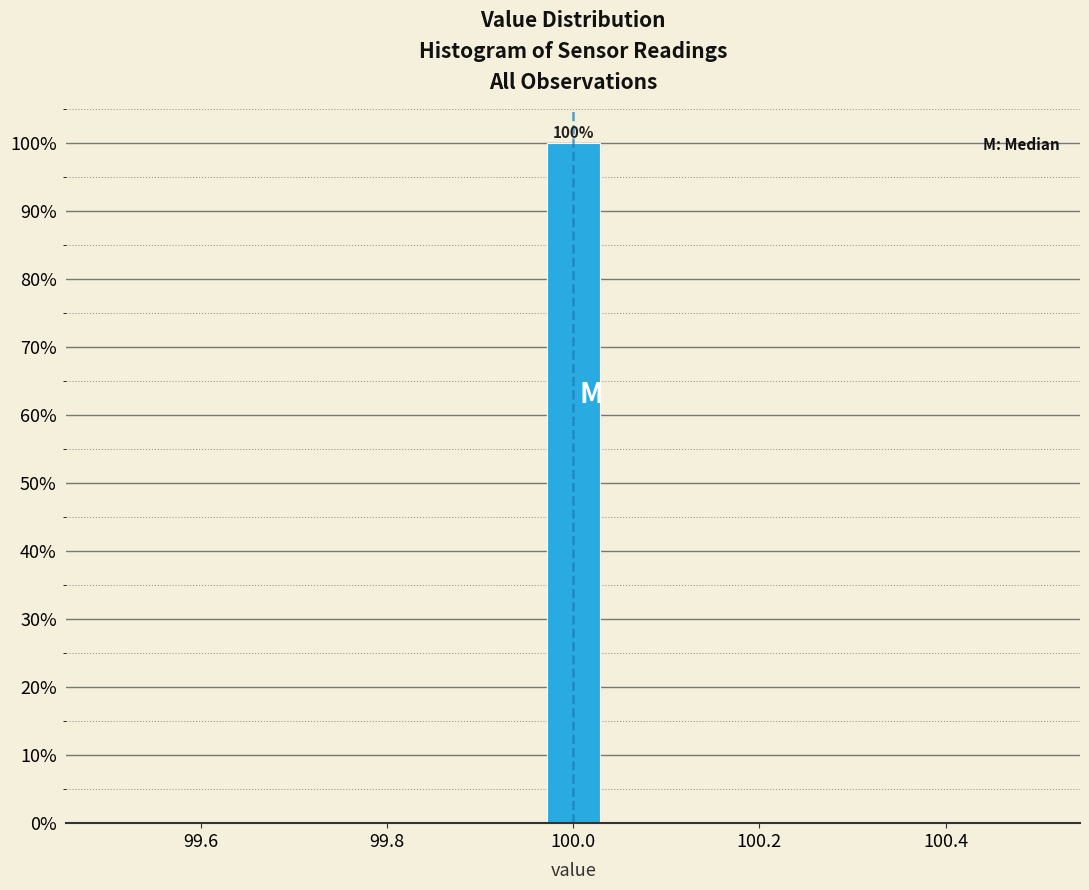

Around what value on the x-axis is the tallest bar? Give the approximate position of its centre, as read against the axis.

100.00